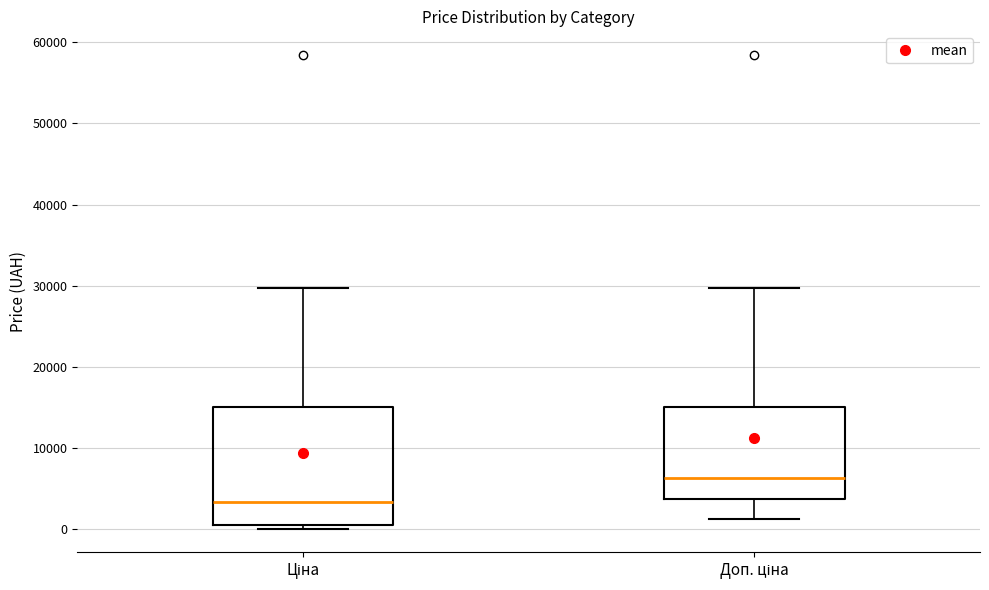

Reading left to right, read every box against the y-axis: the position of its median line, the range the box covers, and the ends of its whiskers. The values are not printed on the chart, so give them approximately, as read against the axis.

Ціна: median 3000, box 1000 to 15000, whiskers 0 to 30000
Доп. ціна: median 6000, box 4000 to 15000, whiskers 1000 to 30000